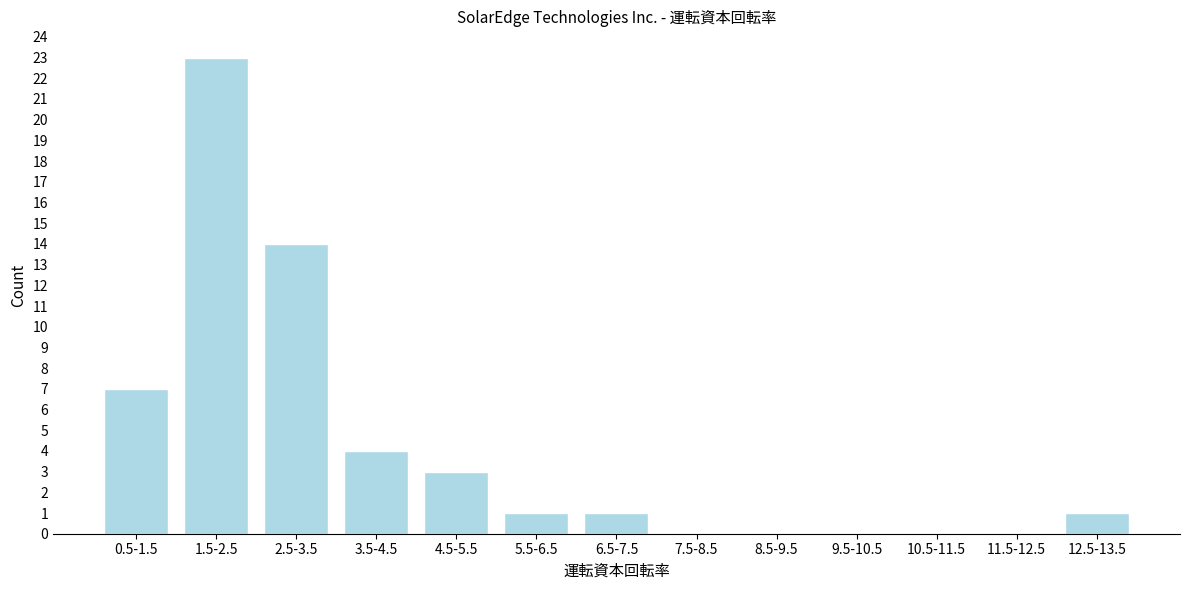

Reading left to right, transcribe all the data shown in this chart.

0.5-1.5=7	1.5-2.5=23	2.5-3.5=14	3.5-4.5=4	4.5-5.5=3	5.5-6.5=1	6.5-7.5=1	7.5-8.5=0	8.5-9.5=0	9.5-10.5=0	10.5-11.5=0	11.5-12.5=0	12.5-13.5=1